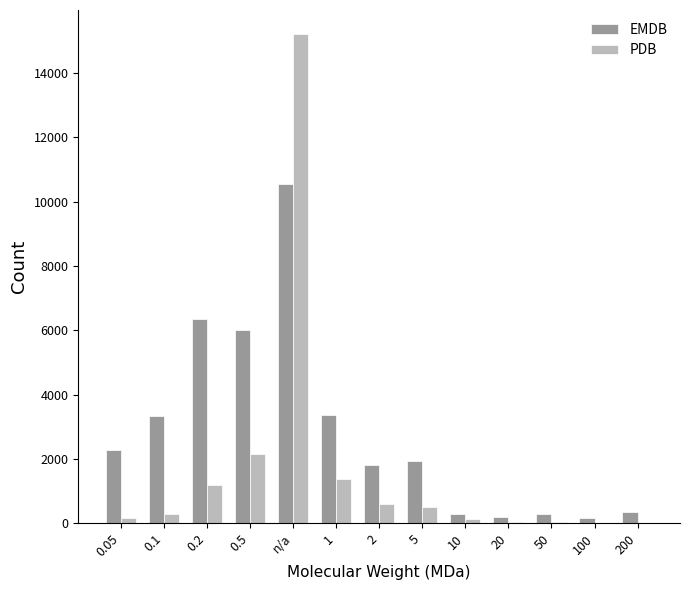

At which category is the sum across all series the highest?

n/a